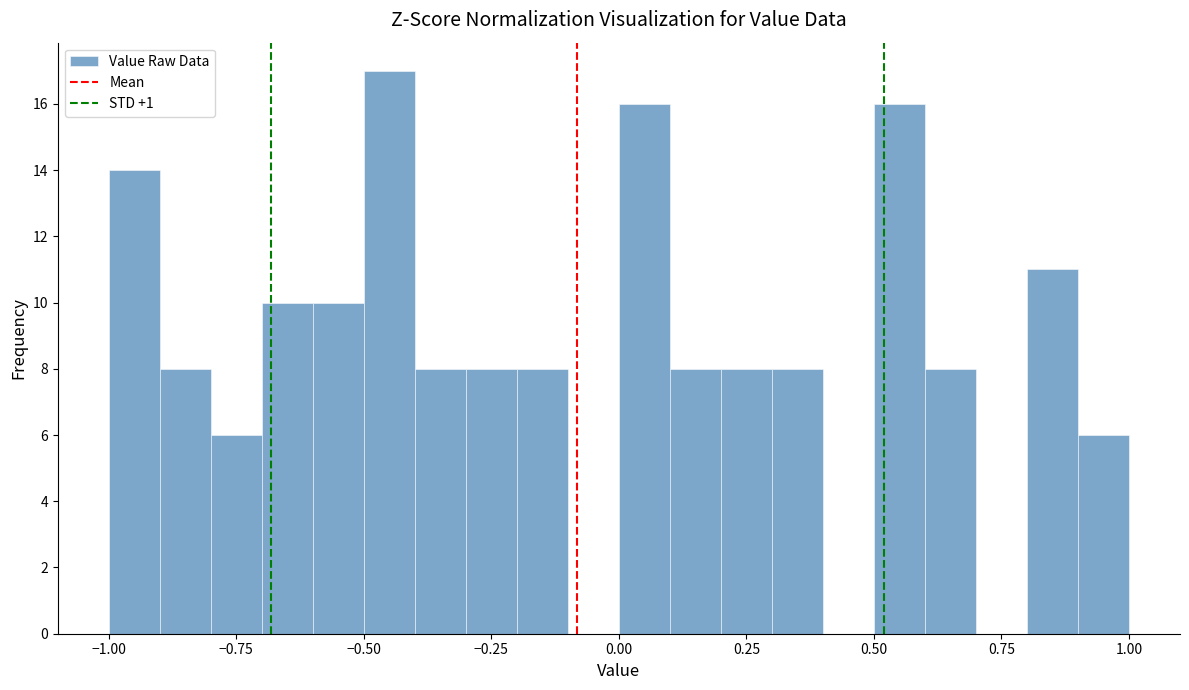

Read against the x-axis, roughly where is the centre of the tallest bar?

-0.45